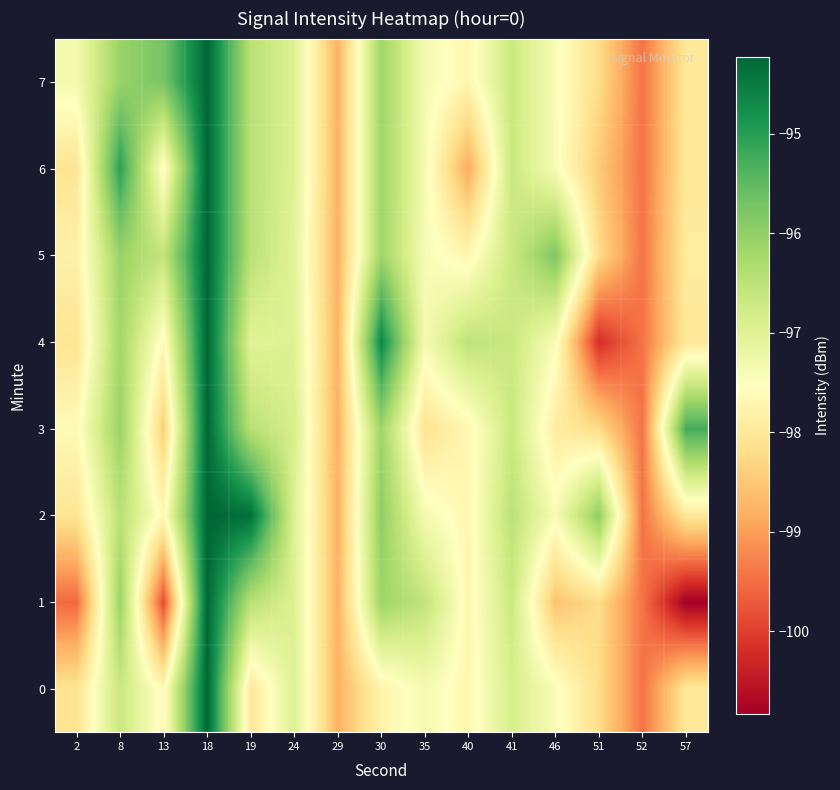

Reading left to right, list all the values displayed in this chart.

0: 2=-98.1	8=-96.7	13=-97.6	18=-94.2	19=-98.0	24=-97.0	29=-98.8	30=-97.8	35=-97.4	40=-97.7	41=-96.9	46=-97.4	51=-98.2	52=-99.4	57=-98.0
1: 2=-99.5	8=-96.1	13=-99.8	18=-94.2	19=-96.5	24=-97.0	29=-98.8	30=-96.1	35=-96.6	40=-97.7	41=-96.7	46=-98.6	51=-98.2	52=-99.4	57=-100.8
2: 2=-98.1	8=-96.5	13=-97.6	18=-94.2	19=-94.3	24=-97.0	29=-98.8	30=-96.0	35=-97.4	40=-97.7	41=-96.5	46=-97.4	51=-96.0	52=-99.4	57=-98.0
3: 2=-97.6	8=-96.1	13=-98.4	18=-94.2	19=-96.5	24=-96.9	29=-98.8	30=-96.1	35=-98.1	40=-97.7	41=-96.7	46=-97.9	51=-98.2	52=-99.4	57=-95.3
4: 2=-98.1	8=-96.2	13=-97.6	18=-94.2	19=-97.0	24=-97.0	29=-98.8	30=-94.7	35=-97.4	40=-96.5	41=-96.7	46=-97.4	51=-100.2	52=-99.4	57=-98.0
5: 2=-97.8	8=-96.1	13=-96.6	18=-94.2	19=-96.5	24=-97.0	29=-98.8	30=-96.1	35=-97.4	40=-97.7	41=-96.7	46=-95.8	51=-98.2	52=-99.4	57=-97.9
6: 2=-98.1	8=-95.0	13=-97.6	18=-94.2	19=-96.5	24=-97.0	29=-98.8	30=-96.1	35=-97.4	40=-98.9	41=-96.7	46=-97.4	51=-98.5	52=-99.4	57=-98.0
7: 2=-97.3	8=-96.1	13=-95.7	18=-94.2	19=-96.5	24=-97.0	29=-98.8	30=-96.1	35=-97.4	40=-97.7	41=-96.7	46=-97.4	51=-98.2	52=-99.4	57=-98.0